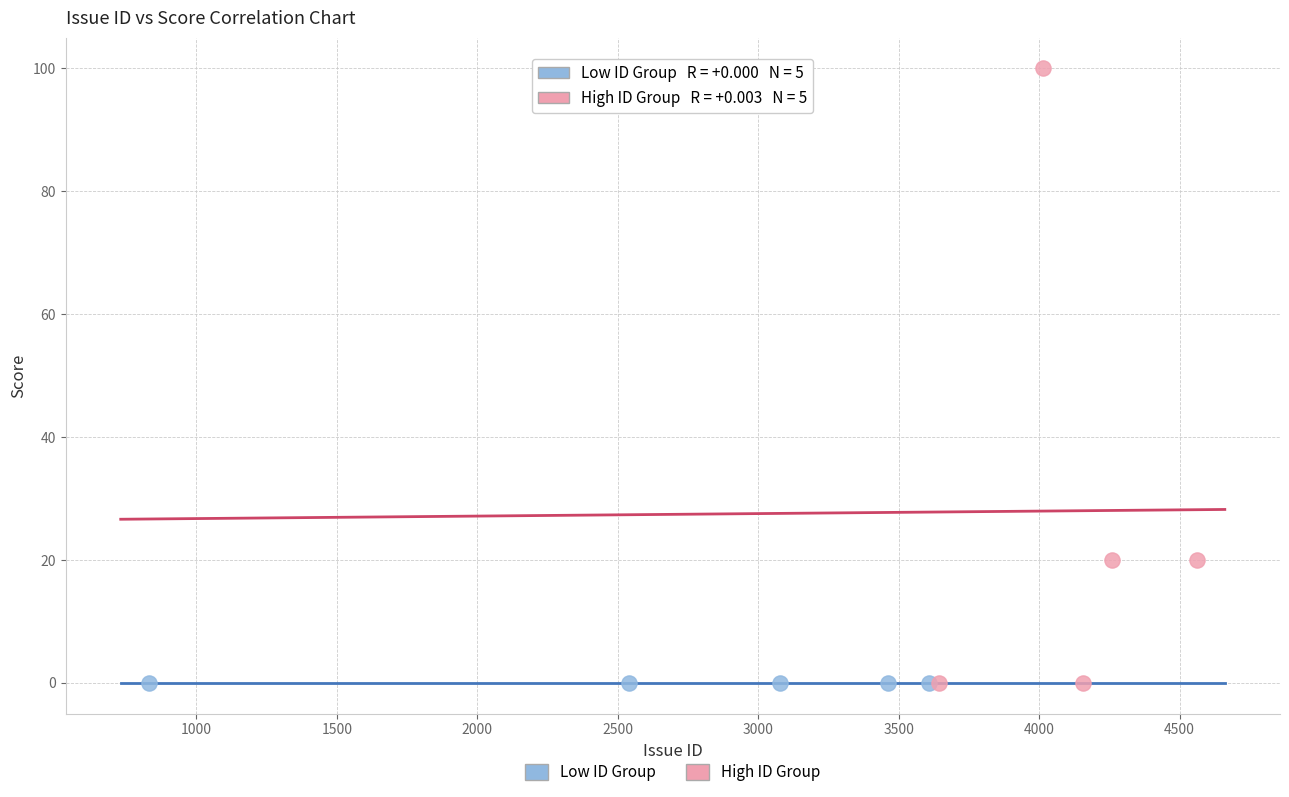

Which series reaches the maximum Y coordinate?

High ID Group